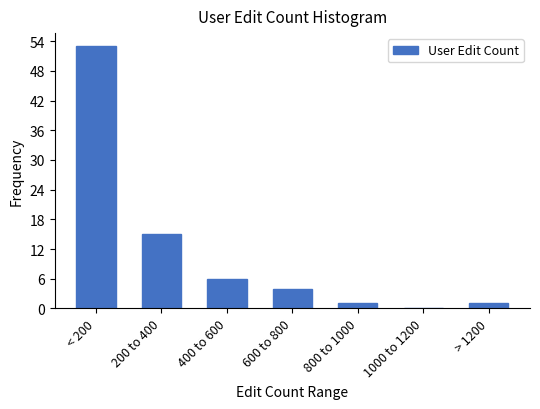

Reading right to left, what are all the values shown in this chart?

> 1200=1	1000 to 1200=0	800 to 1000=1	600 to 800=4	400 to 600=6	200 to 400=15	< 200=53